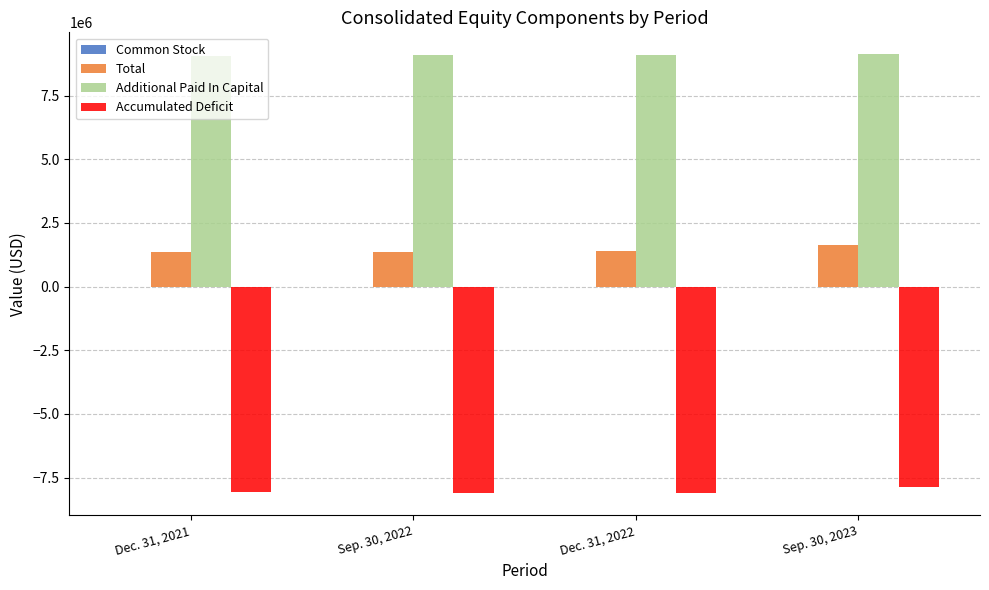

Are the bars horizontal?

No